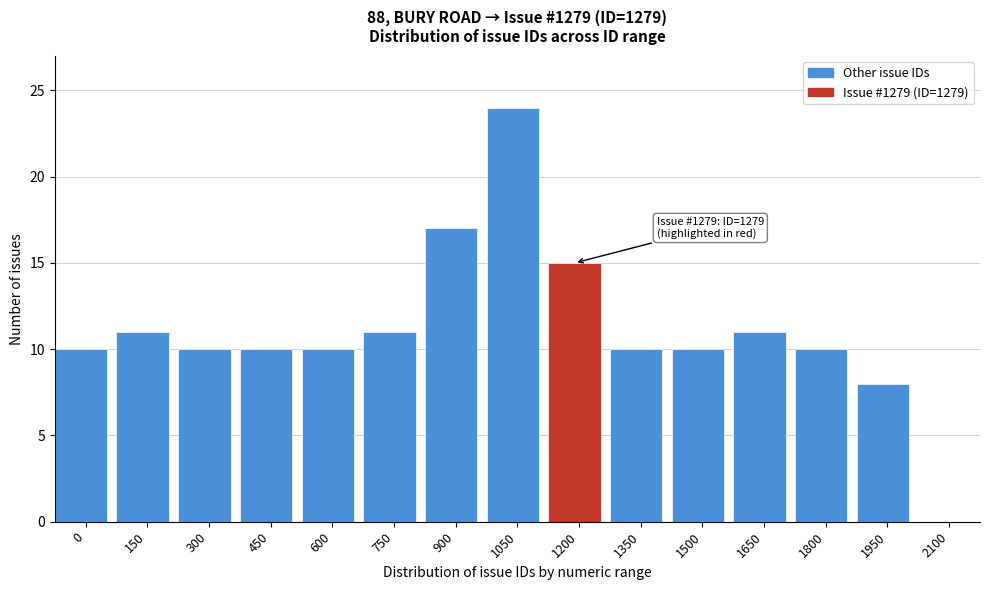

Reading left to right, what are all the values shown in this chart?

0=10	150=11	300=10	450=10	600=10	750=11	900=17	1050=24	1200=15	1350=10	1500=10	1650=11	1800=10	1950=8	2100=0